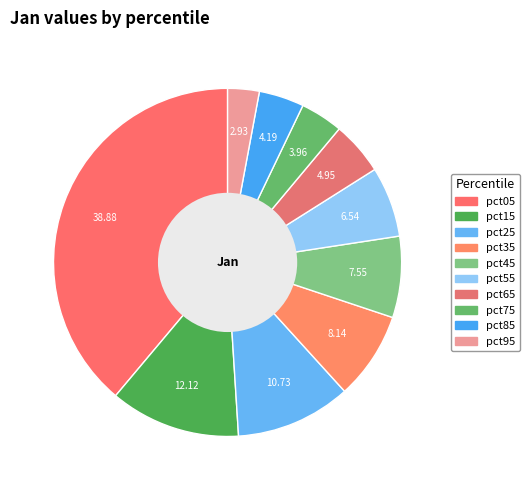

Is the sum of pct45 and pct55 greater than half?

No